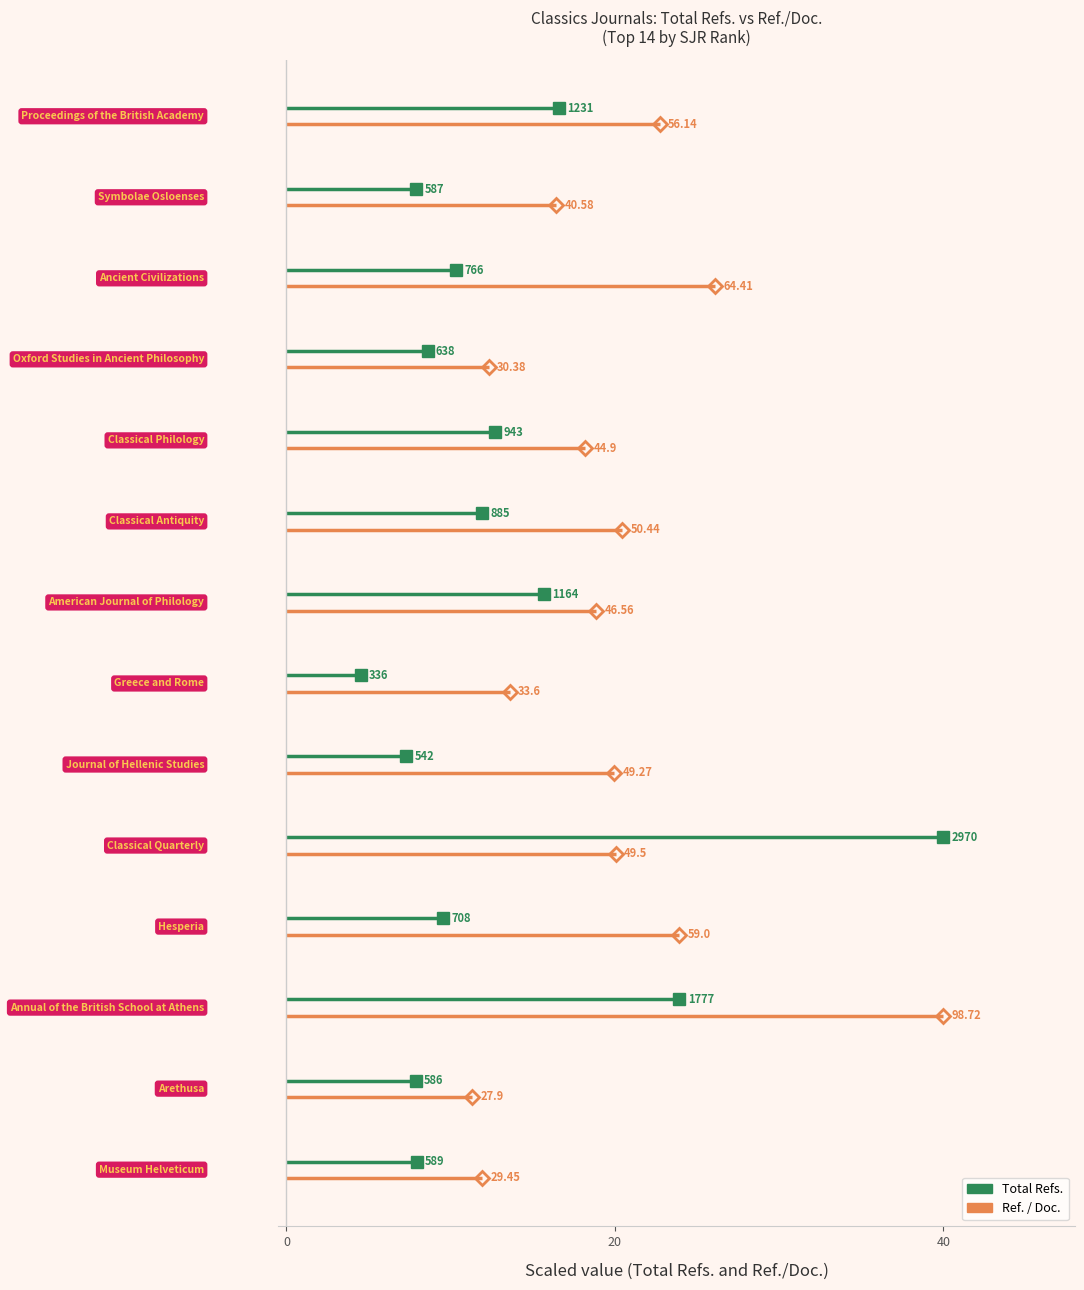

Which series has the widest spread of values?

Total Refs.